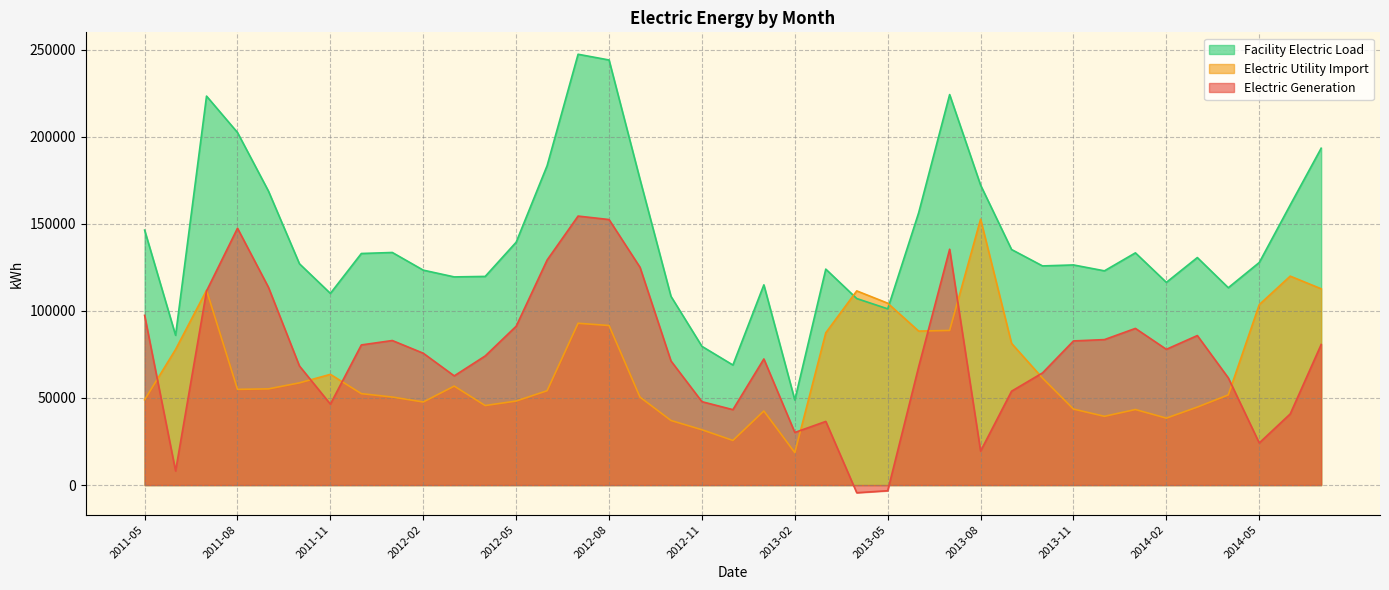

True or false: Facility Electric Load has a value of 26937.2 at 2014-03.

False